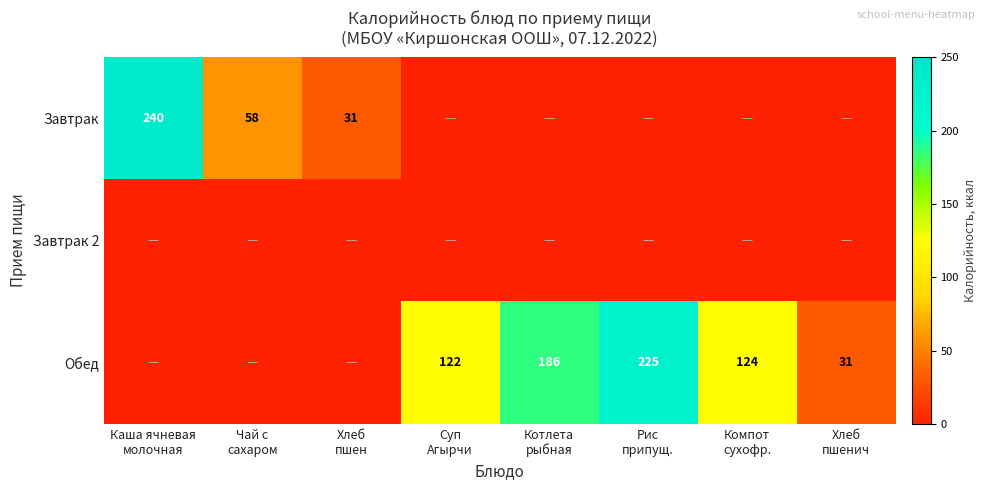

True or false: Обед has a value of 186 at Котлета рыбная.

True